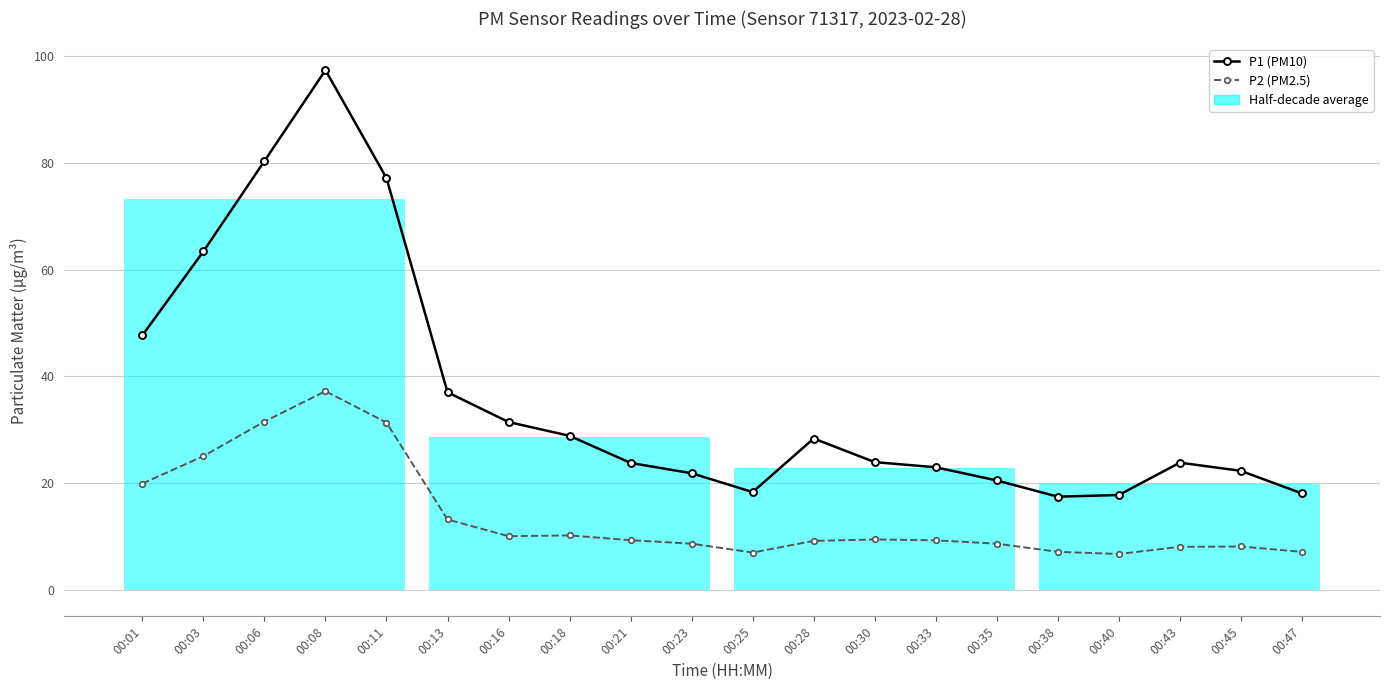

Which series has the widest spread of values?

P1 (PM10)